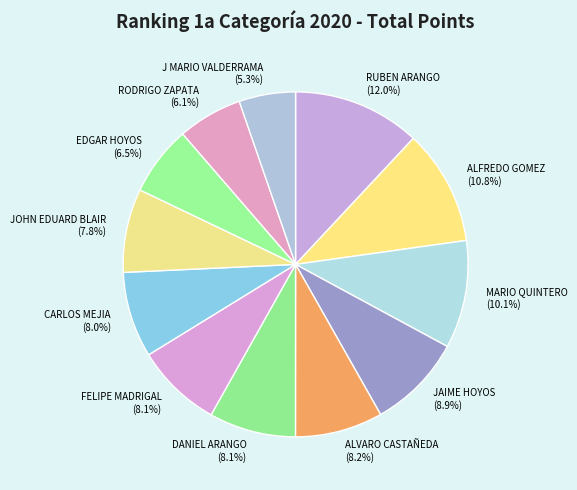

Does any single category account for the majority?

No